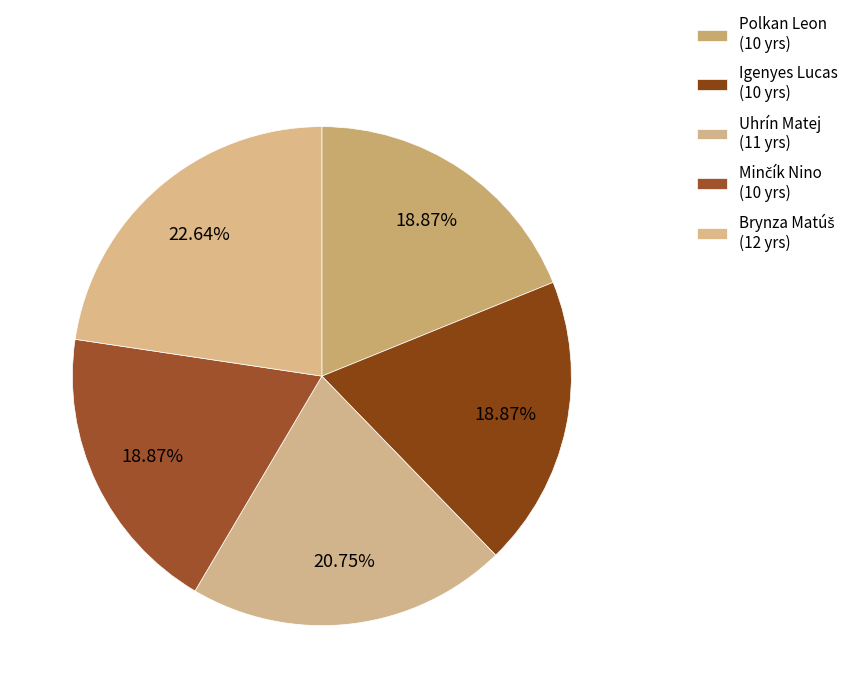

True or false: Uhrín Matej accounts for 21% of the total.

True